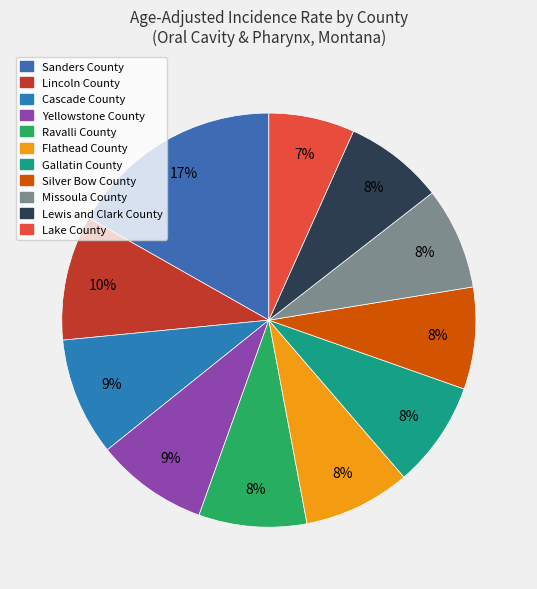

Is the sum of Lewis and Clark County and Missoula County greater than half?

No